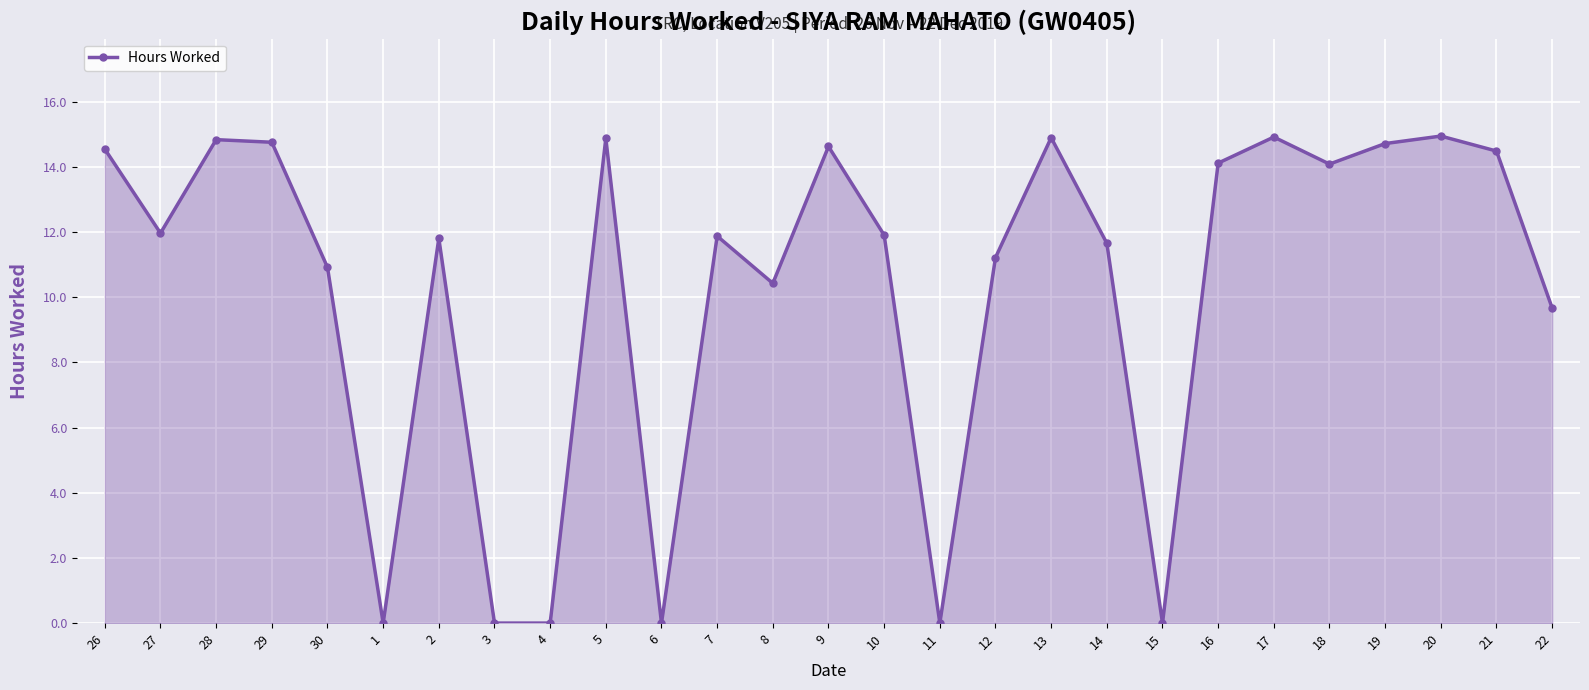

What is the sum of the values at 27 and 14?

23.6